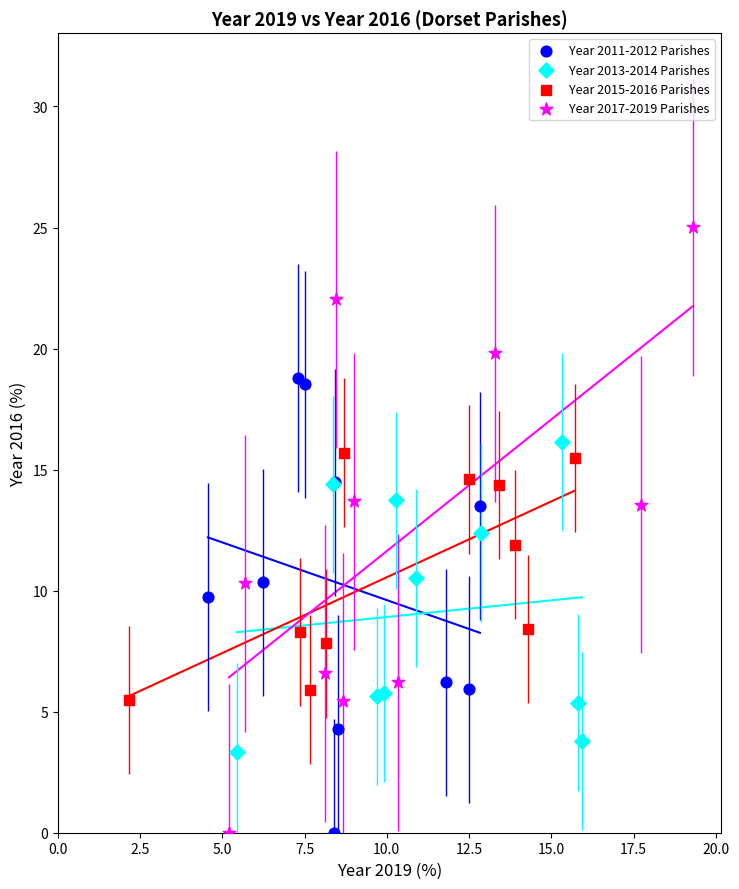

What are all the series names shown in the legend?

Year 2011-2012 Parishes, Year 2013-2014 Parishes, Year 2015-2016 Parishes, Year 2017-2019 Parishes